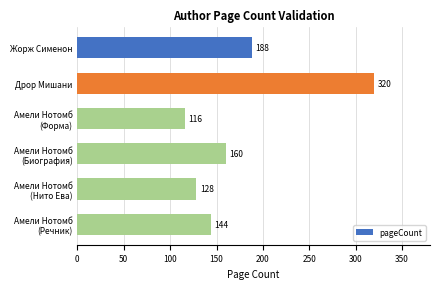

The value at Дрор Мишани is 320. True or false?

True